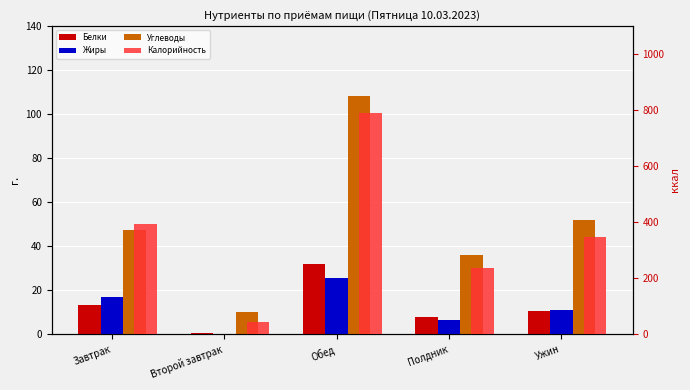

How many categories are shown in the chart?

5